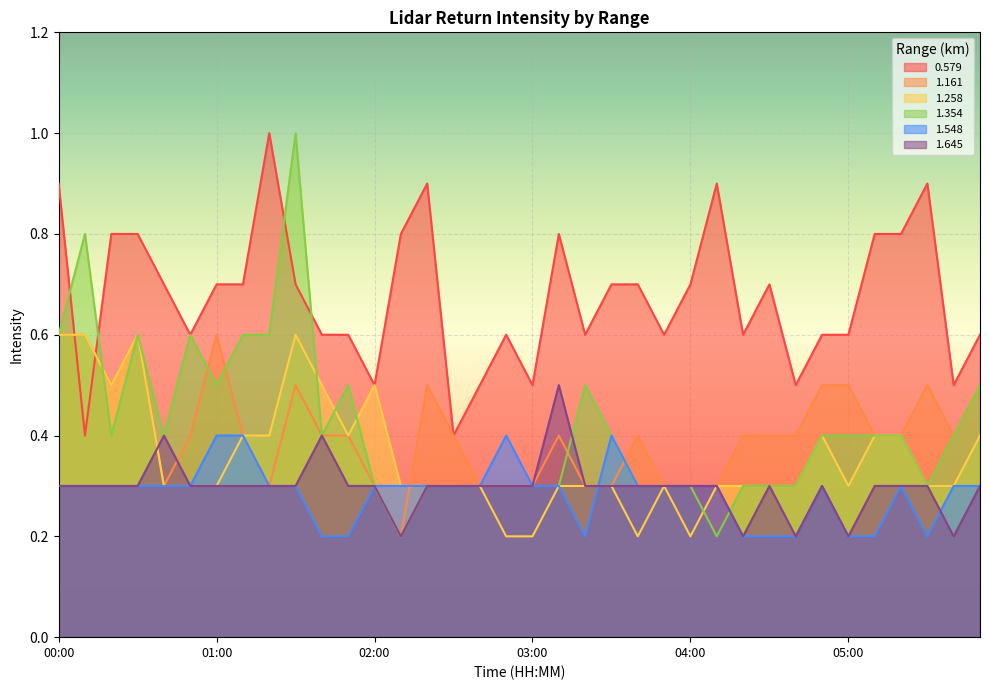

What is the difference between the highest and lowest values at 05:50?

0.3